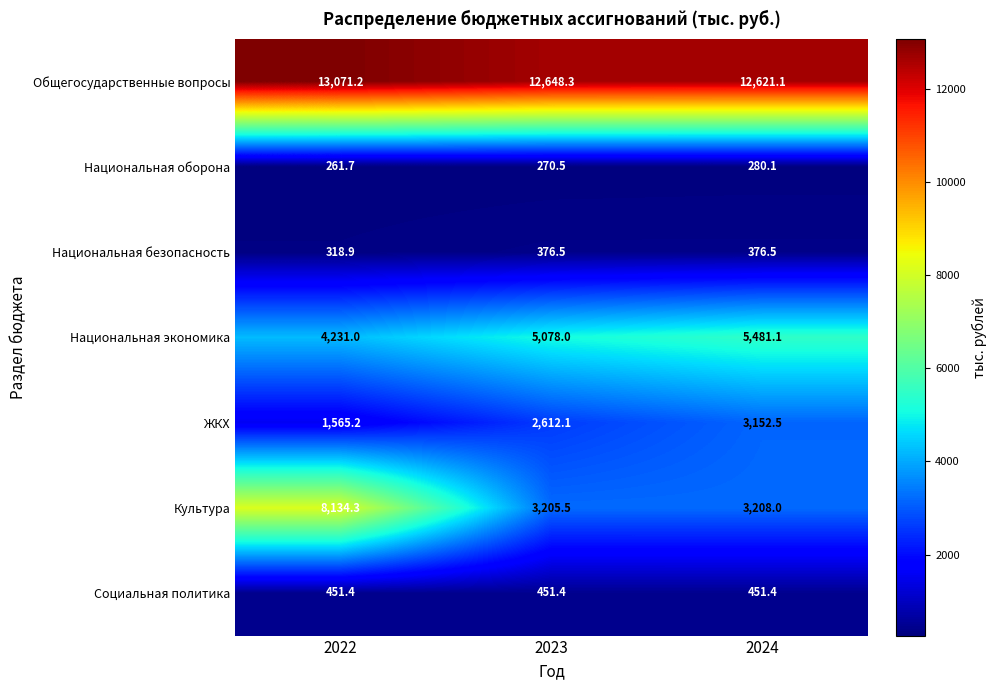

Which series has the largest range (max minus min)?

Культура